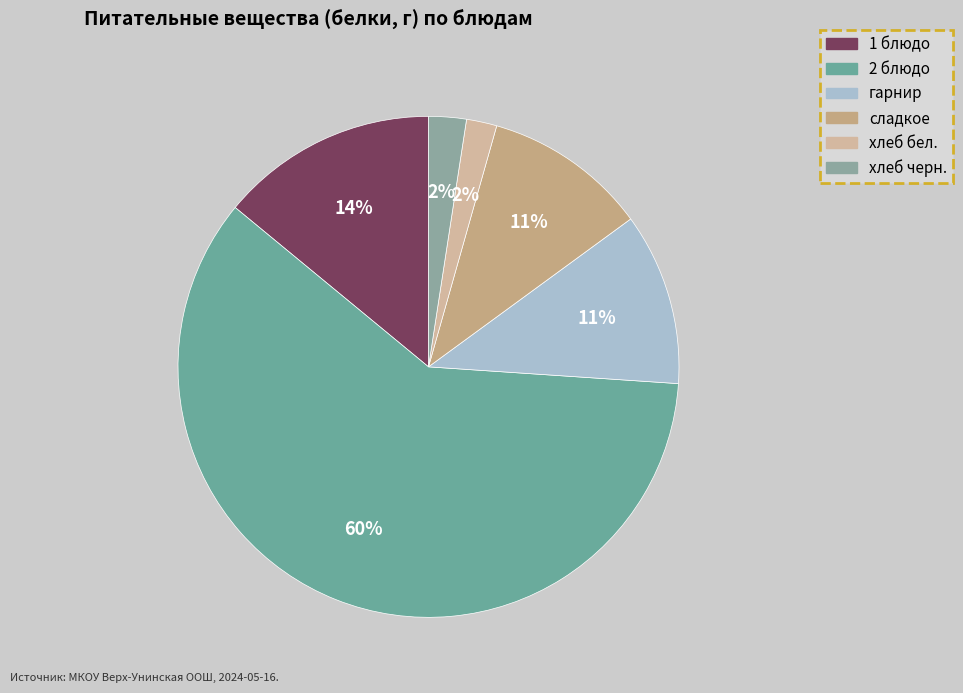

How many slices are in this pie chart?

6